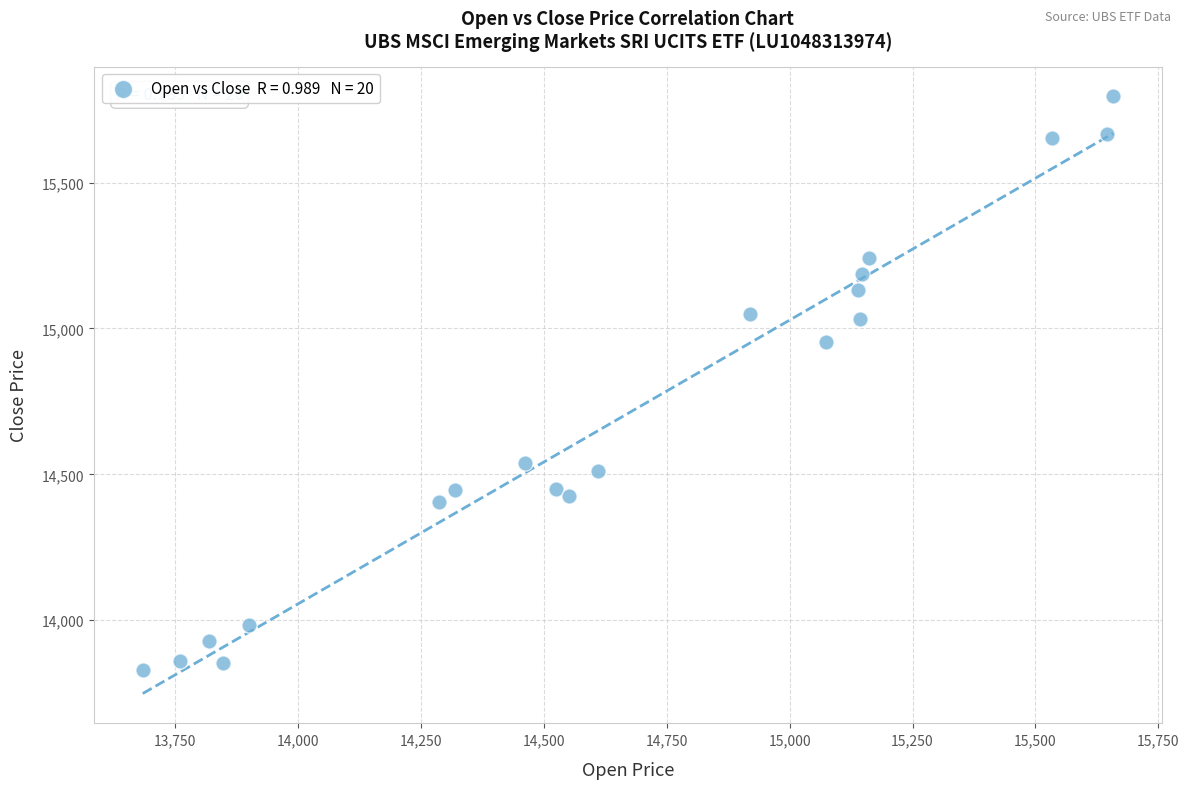

What is the range of X values (max minus min)?

1974